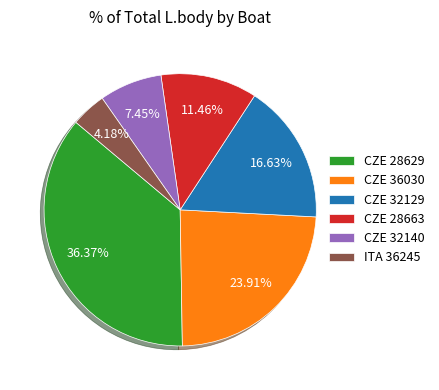

How many slices are in this pie chart?

6